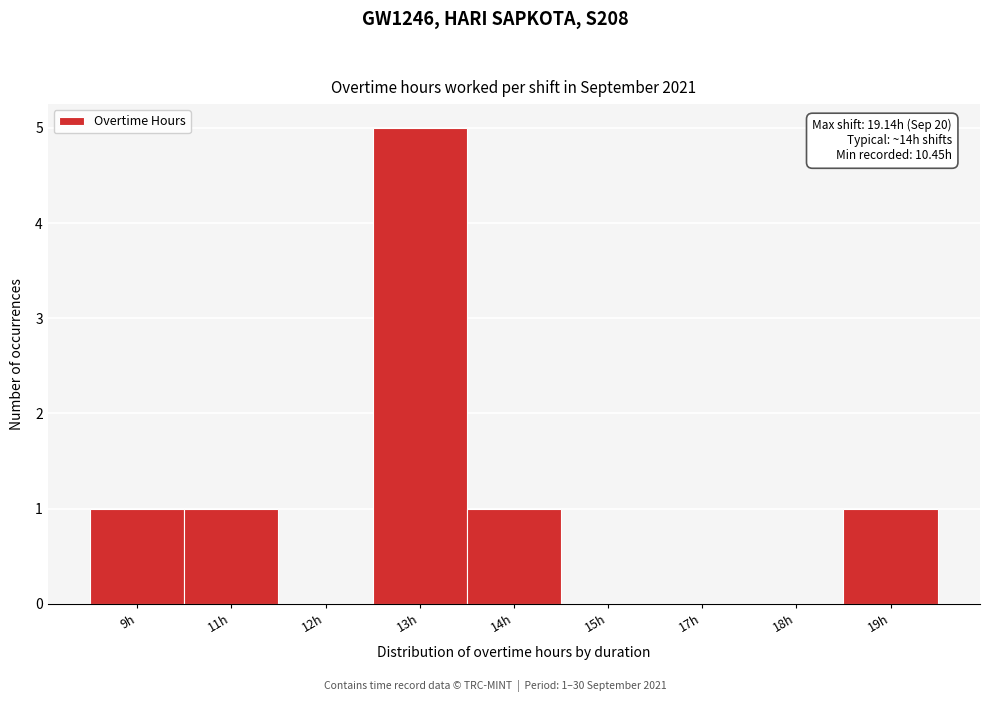

Reading left to right, transcribe all the data shown in this chart.

9h=1	11h=1	12h=0	13h=5	14h=1	15h=0	17h=0	18h=0	19h=1